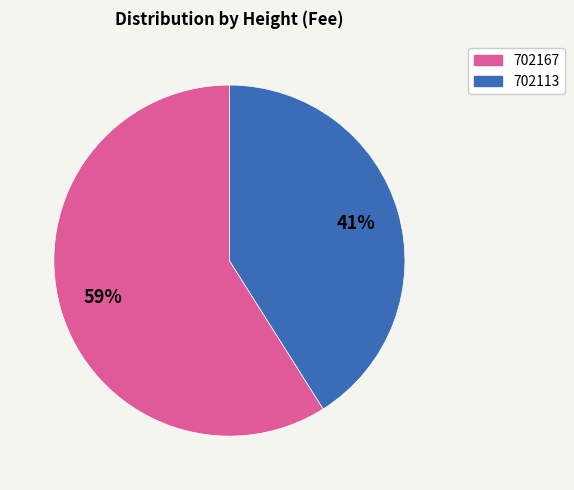

To the nearest percent, what portion does 702167 represent?

59%